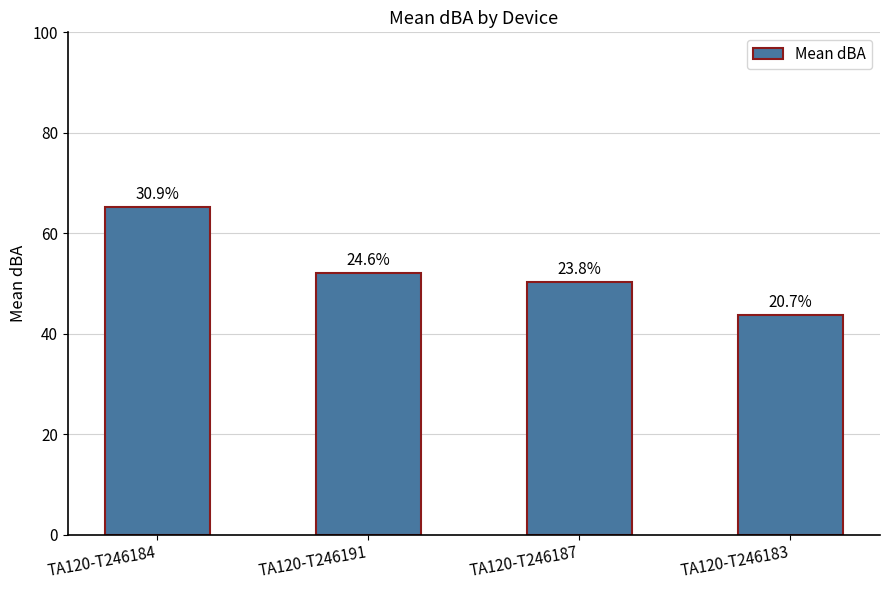

Are the bars horizontal?

No